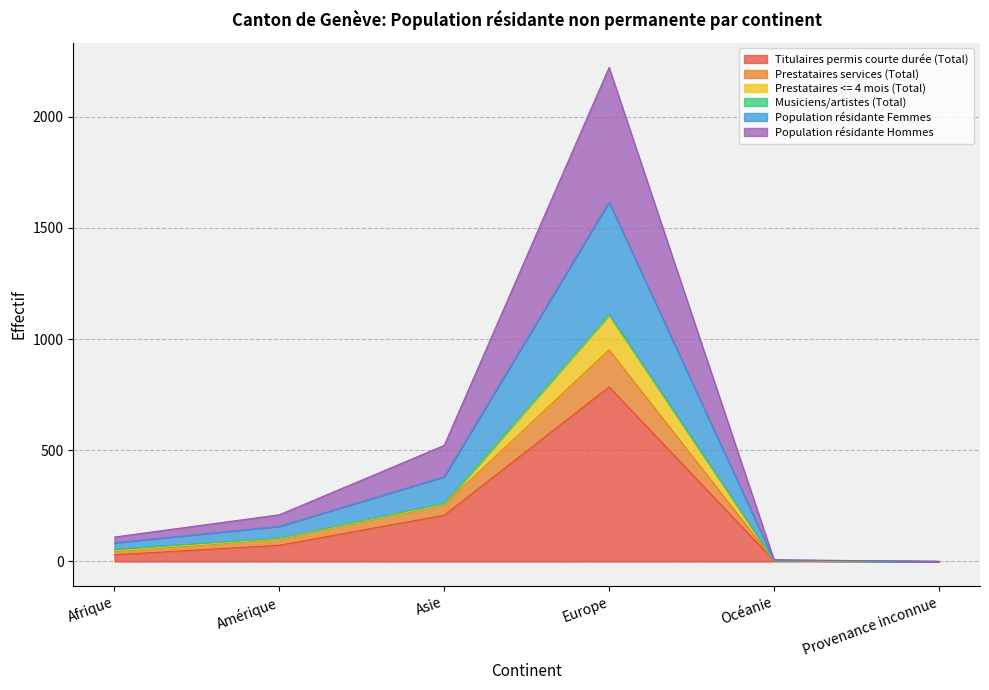

The value of Titulaires permis courte durée (Total) at Europe is 785. True or false?

True